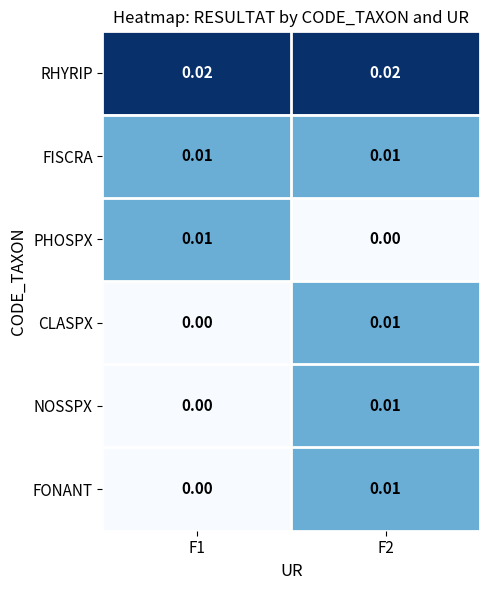

Which series has the largest total across all categories?

RHYRIP